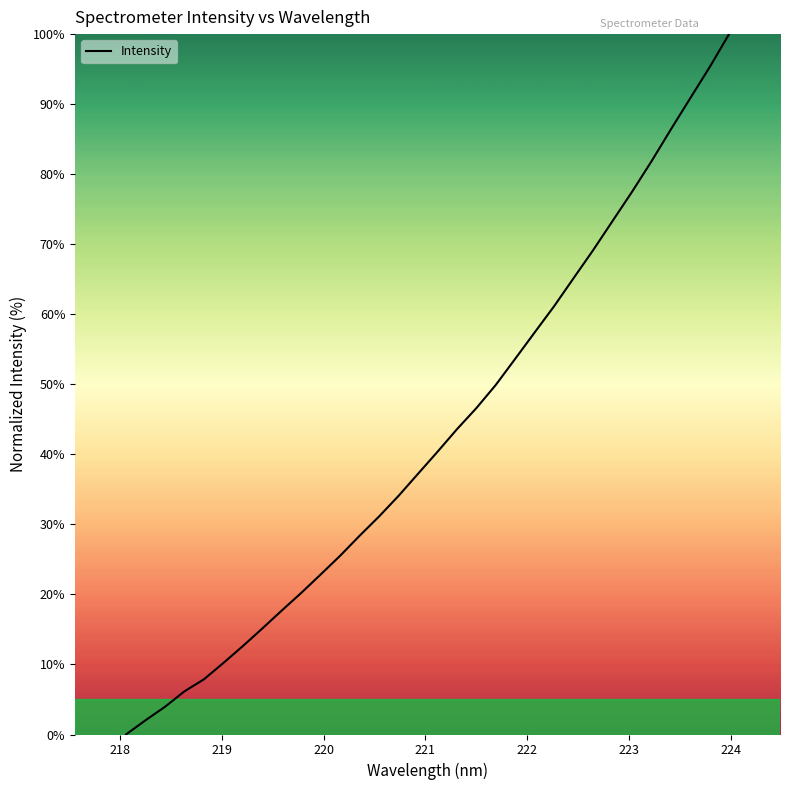

What is the maximum value shown in the chart?

100.0